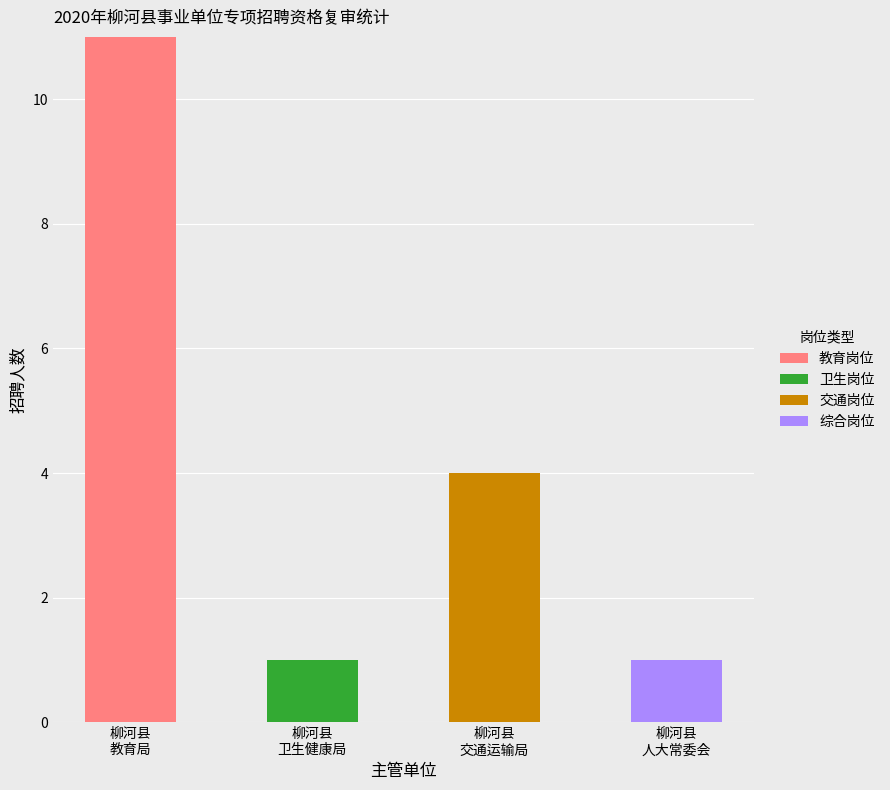

Count the 教育岗位 values in the range 0 to 11.

4